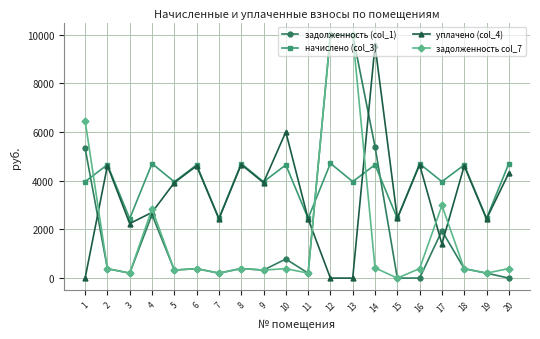

Where is the first local minimum for задолженность (col_1)?

3